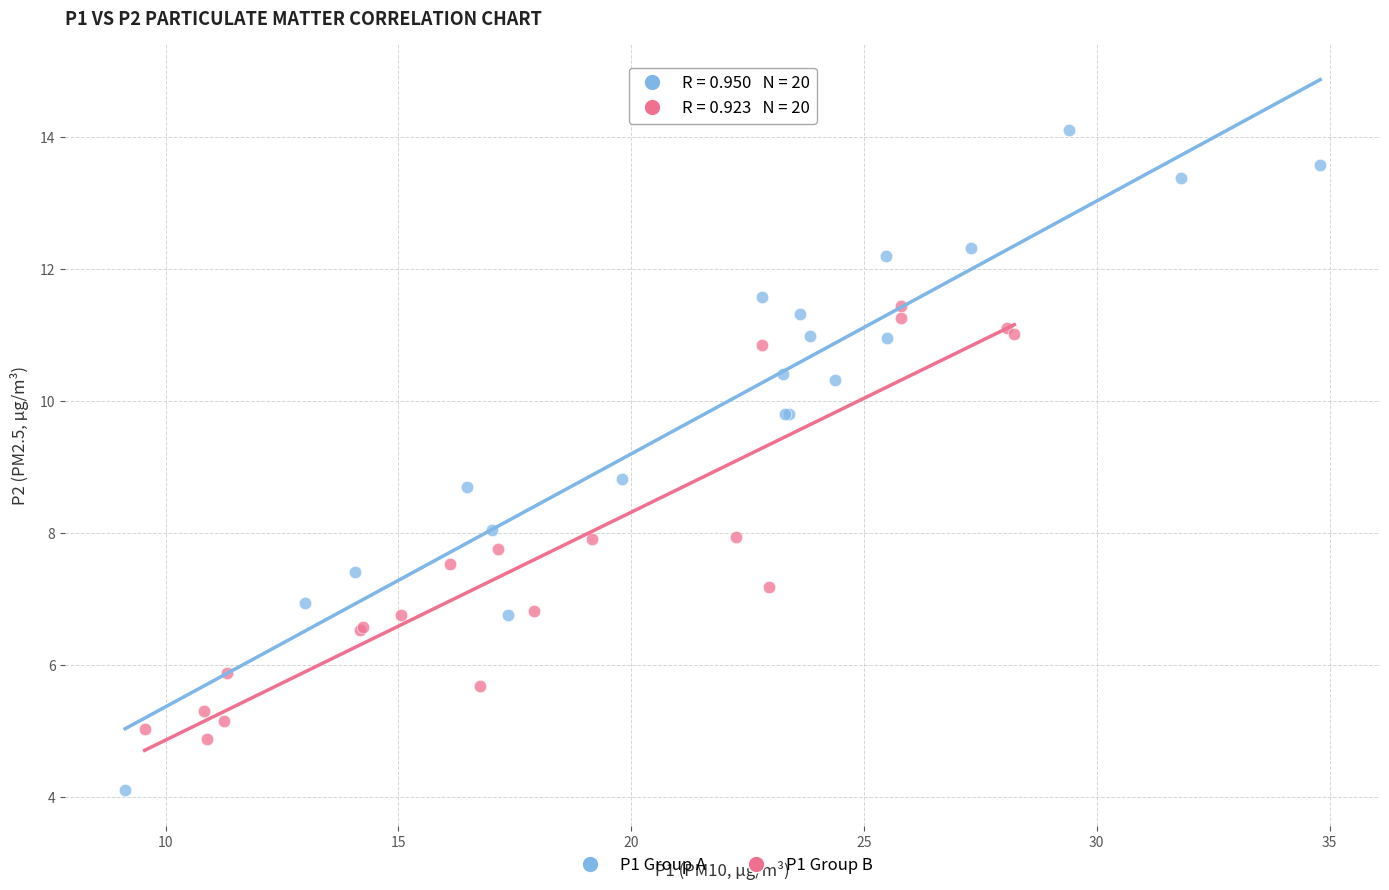

Which series has the widest spread of Y values?

P1 Group A